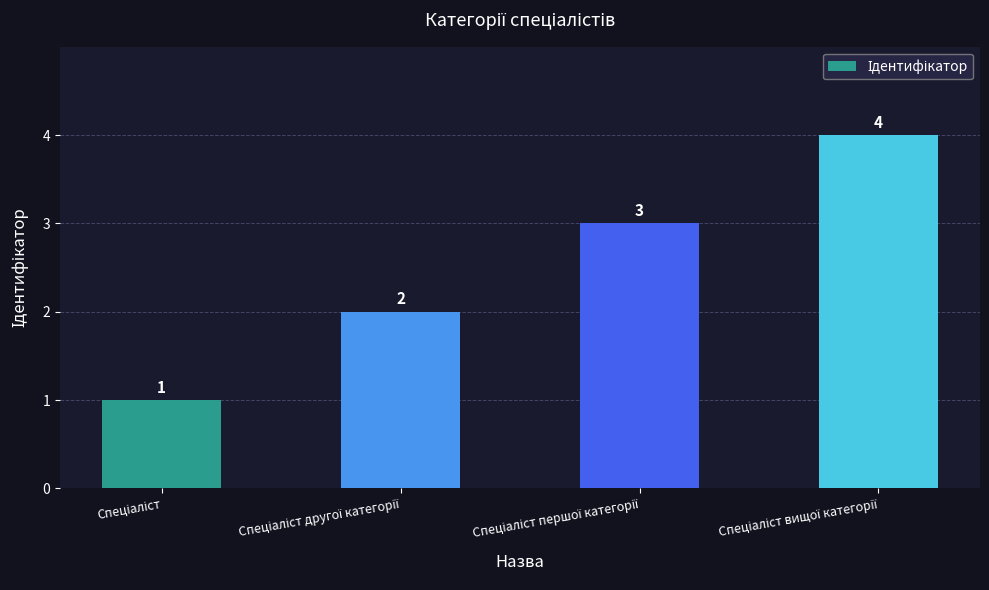

Count the values in the range 2 to 4.

3